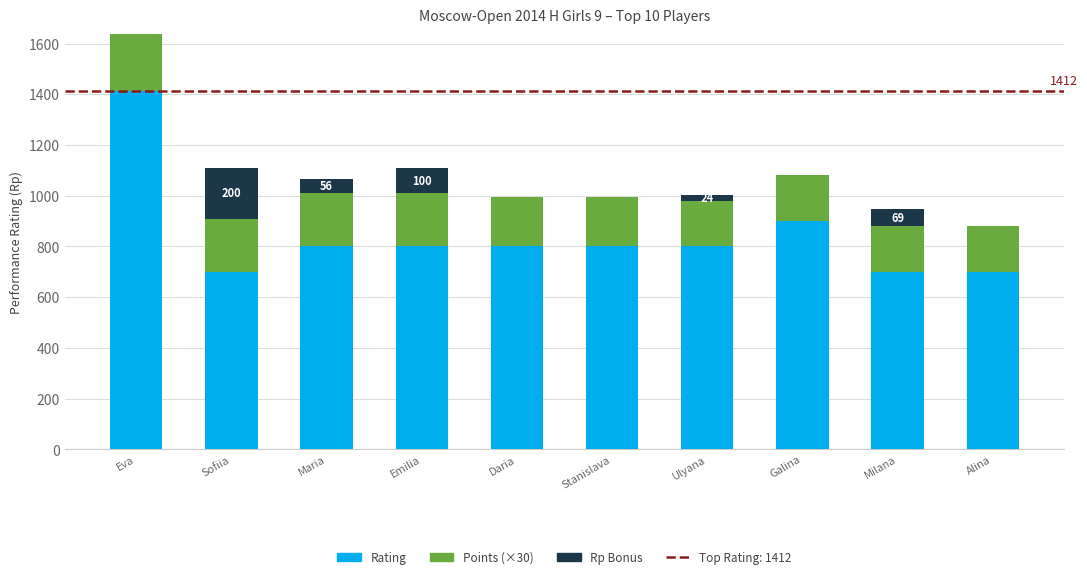

Which category has the highest value in the Rating series?

Eva